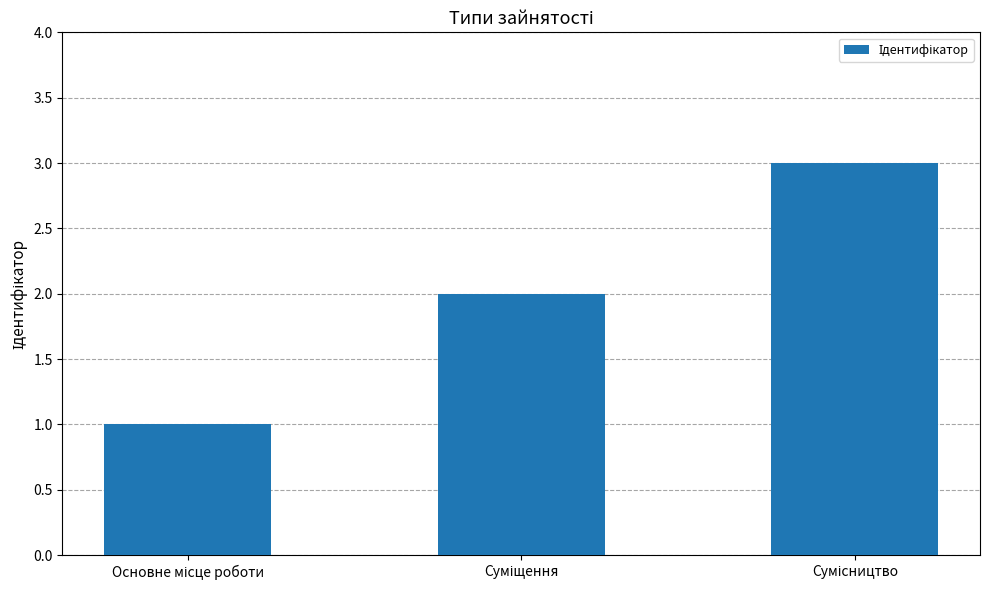

What is the smallest value displayed?

1